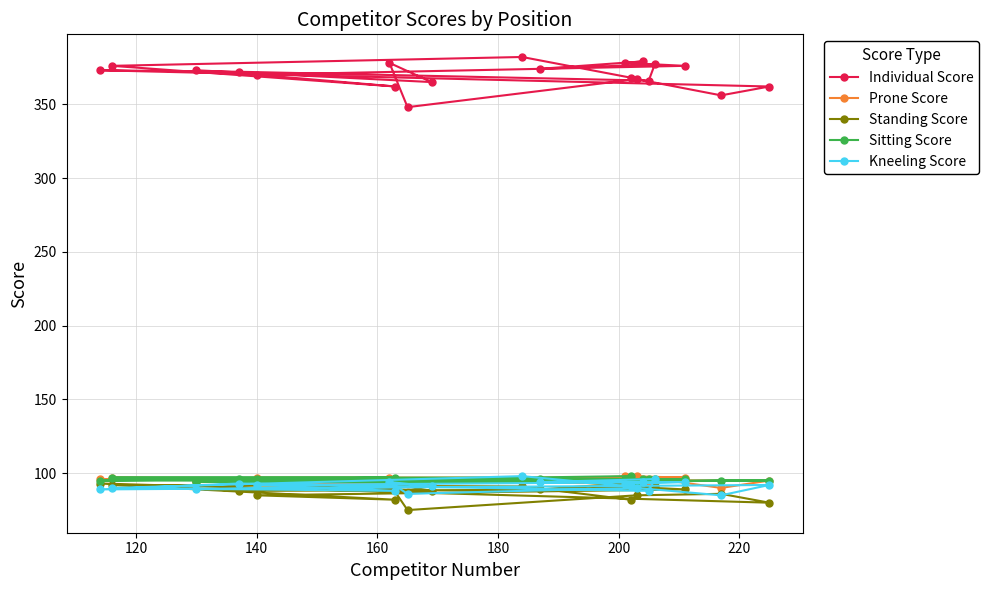

How many interior local peaks does the Standing Score series have?

6